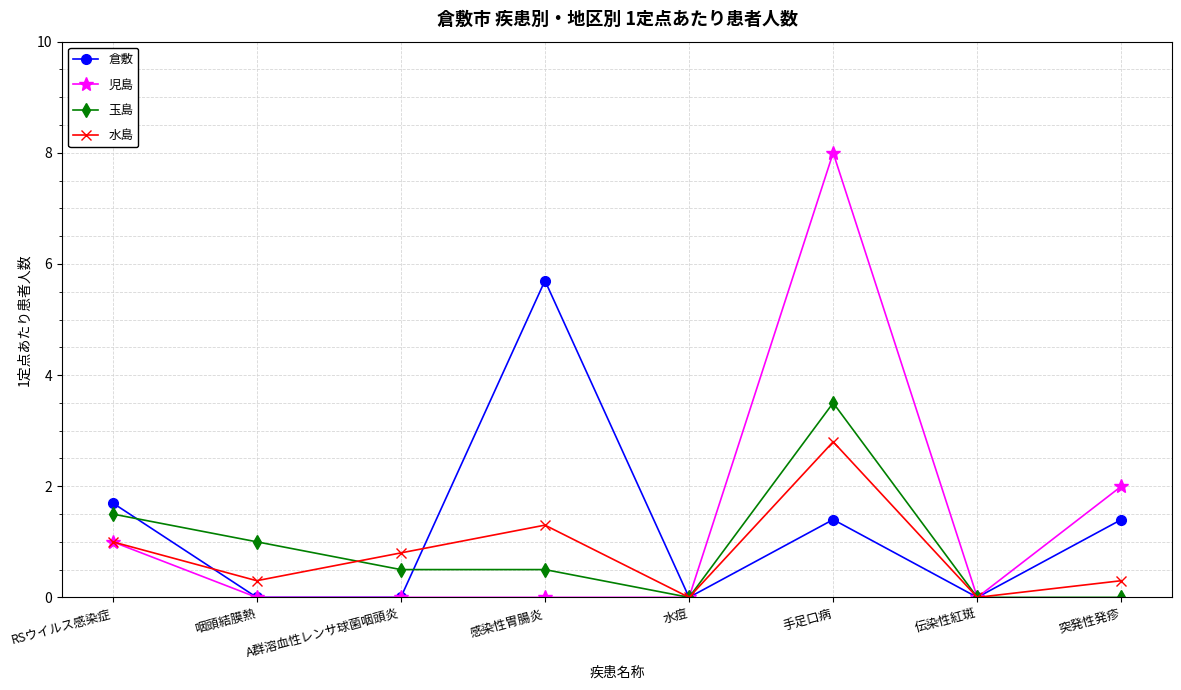

What is the spread (max minus min) of values at 手足口病?

6.6